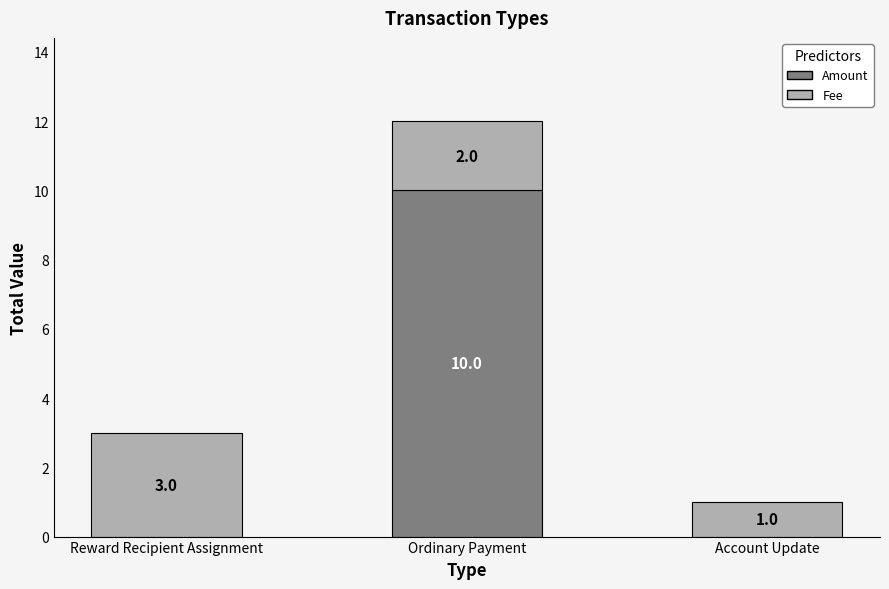

What is the sum of the Amount values at Account Update and Ordinary Payment?

10